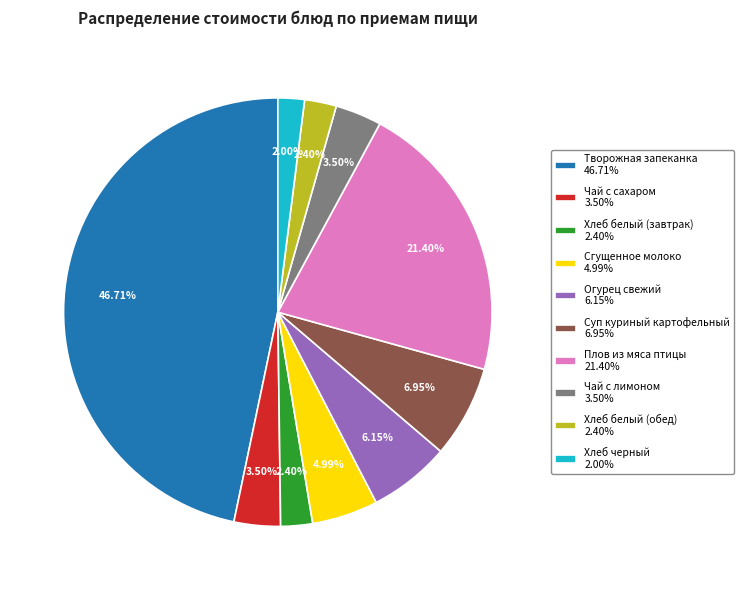

What is the ratio of the value at Чай с лимоном to the value at Хлеб белый (завтрак)?

1.5